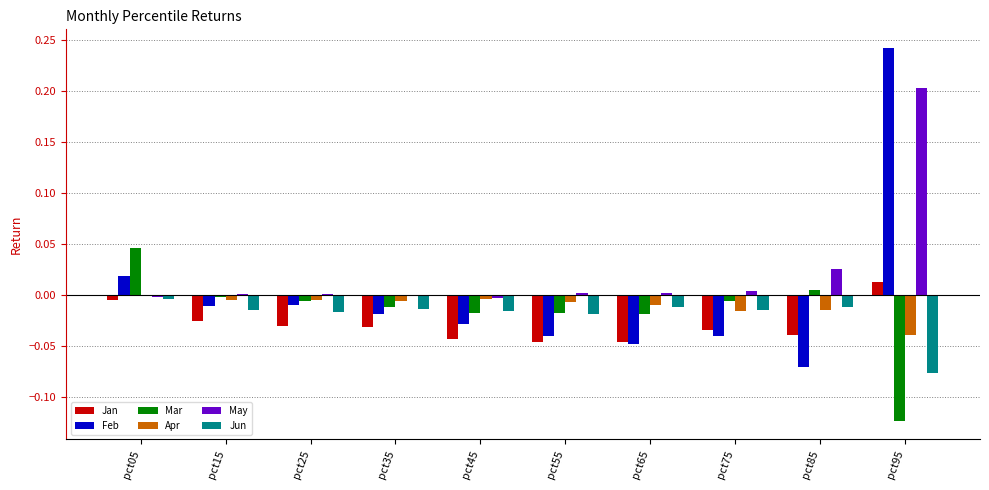

Is the value of Jan at pct15 greater than the value of Mar at pct05?

No